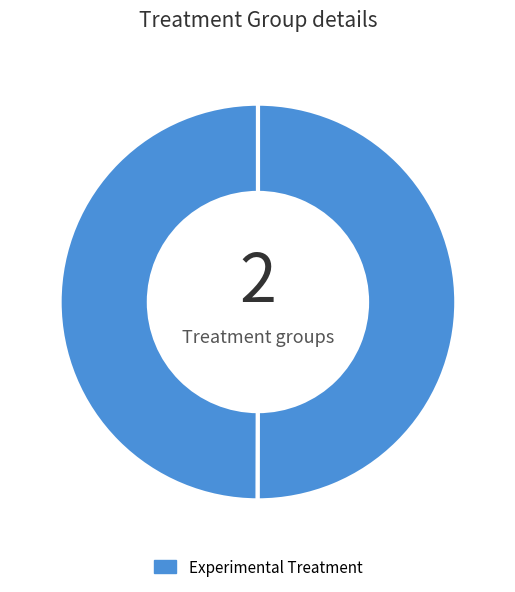

How many segments does this pie chart have?

2